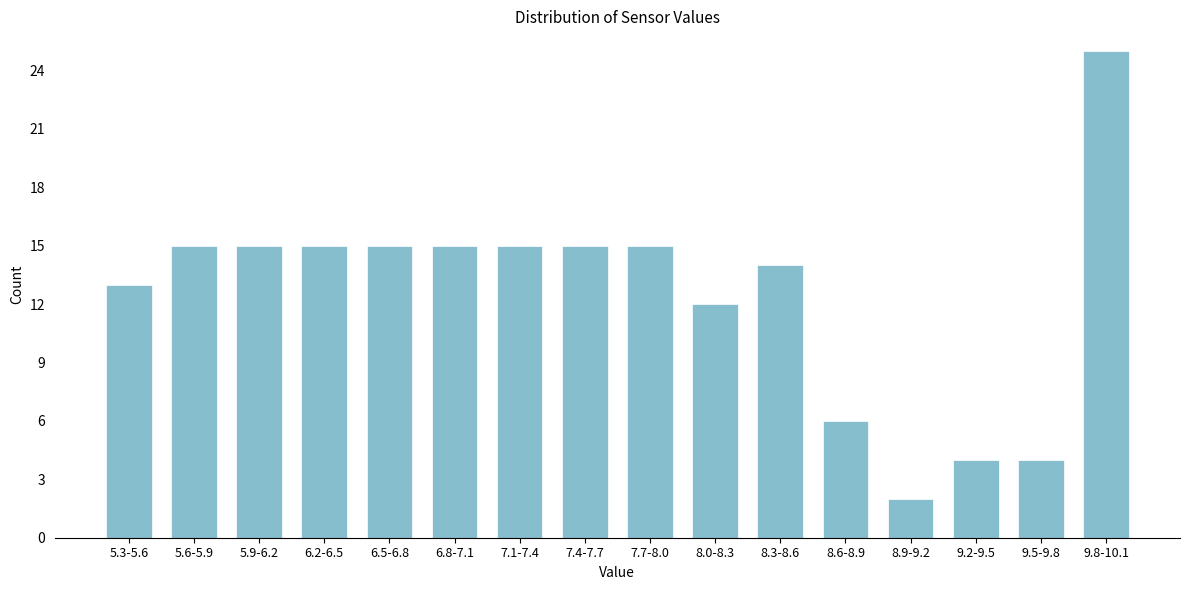

Reading left to right, transcribe all the data shown in this chart.

5.3-5.6=13	5.6-5.9=15	5.9-6.2=15	6.2-6.5=15	6.5-6.8=15	6.8-7.1=15	7.1-7.4=15	7.4-7.7=15	7.7-8.0=15	8.0-8.3=12	8.3-8.6=14	8.6-8.9=6	8.9-9.2=2	9.2-9.5=4	9.5-9.8=4	9.8-10.1=25